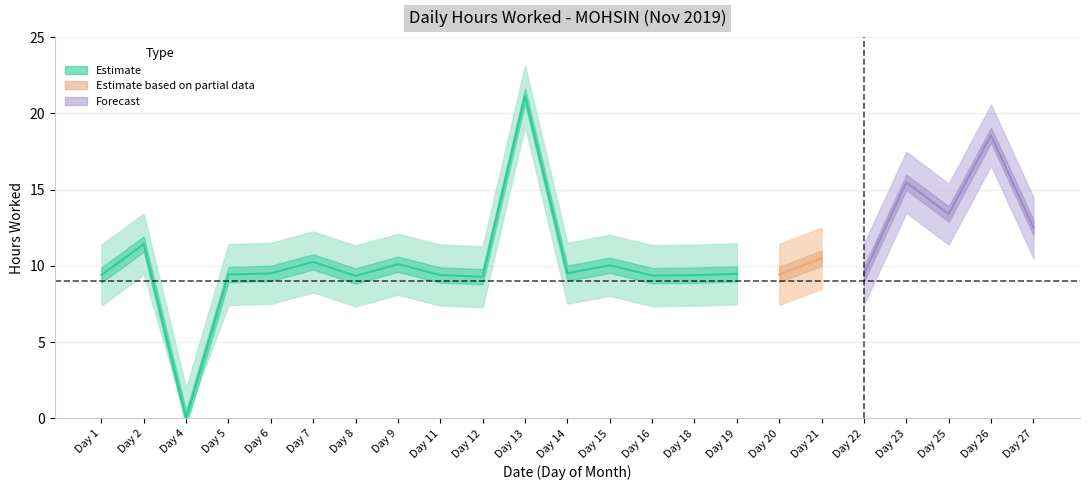

What is the value of the Hours Worked point at the 16th from the left?

9.5